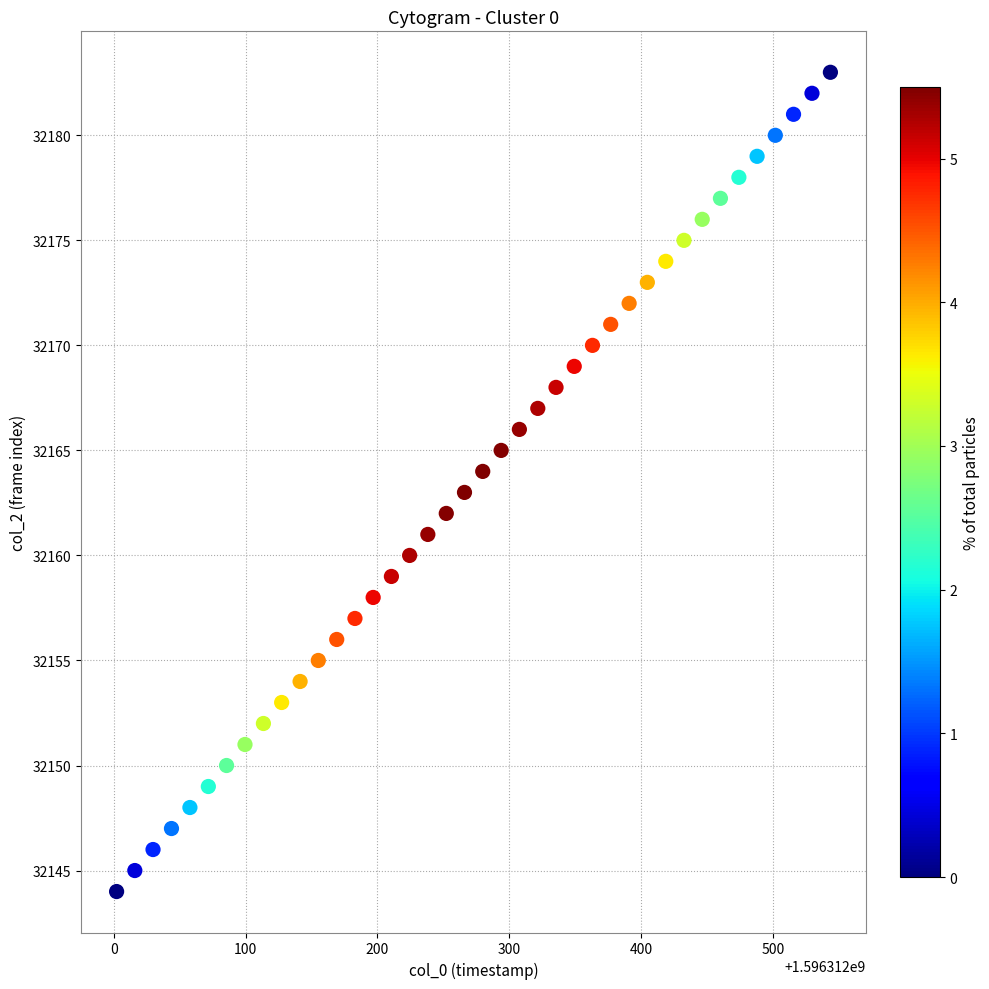

What is the range of Y values (max minus min)?

39